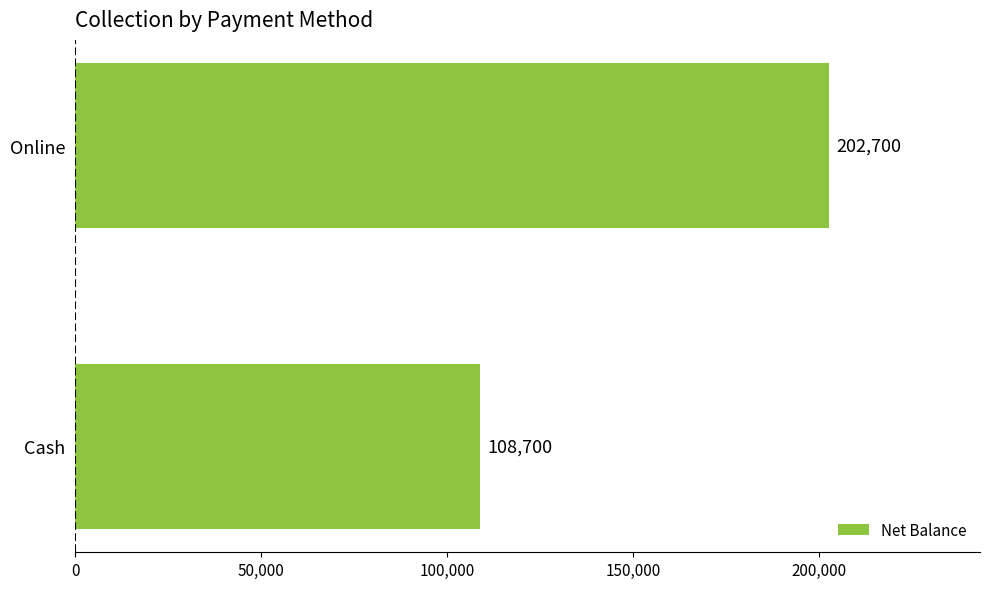

What is the difference between the maximum and minimum values?

94000